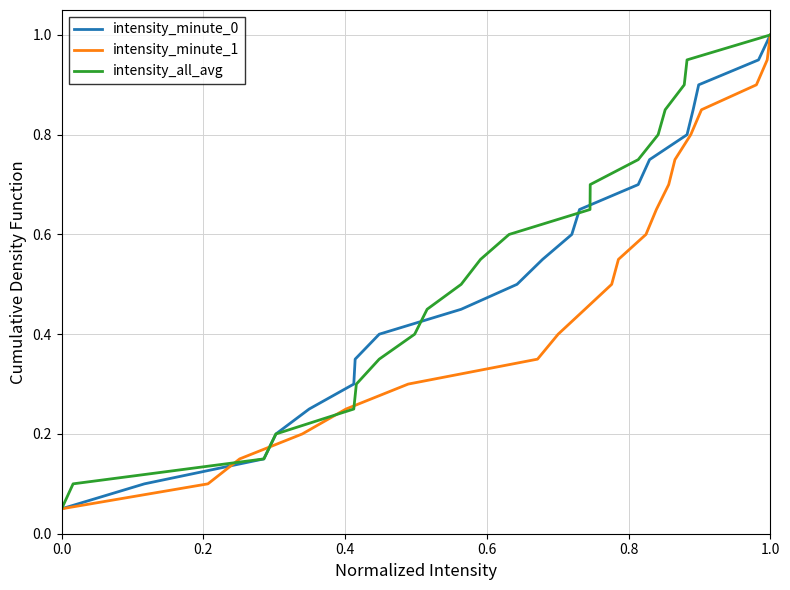

What is the difference between the maximum and minimum values in the intensity_minute_1 series?

0.9